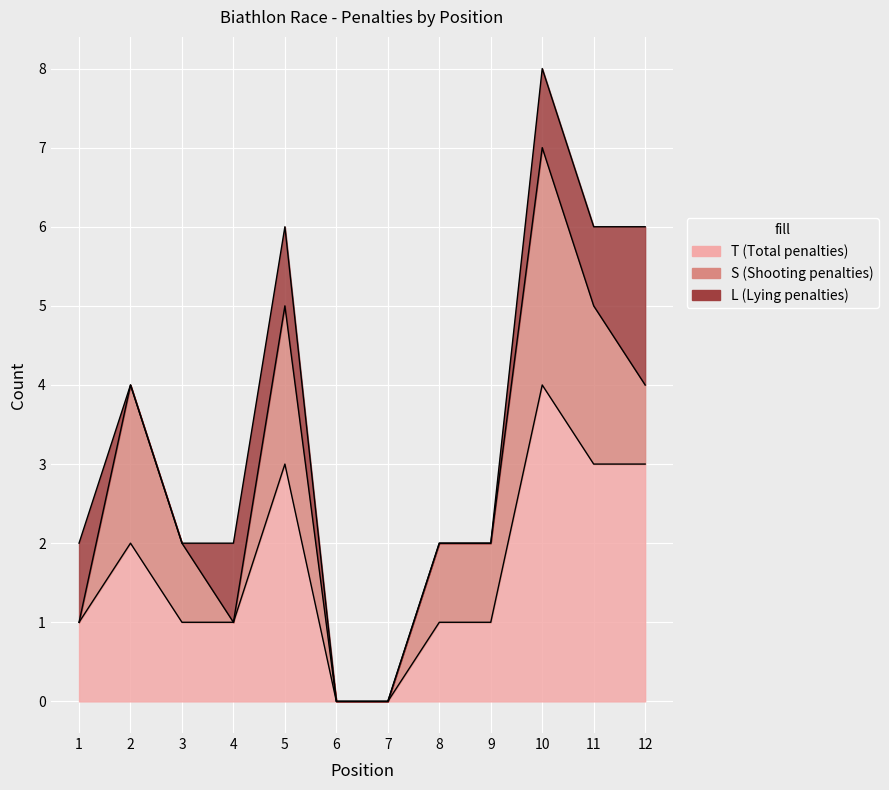

Is the value of T at 3 greater than the value of S at 7?

Yes